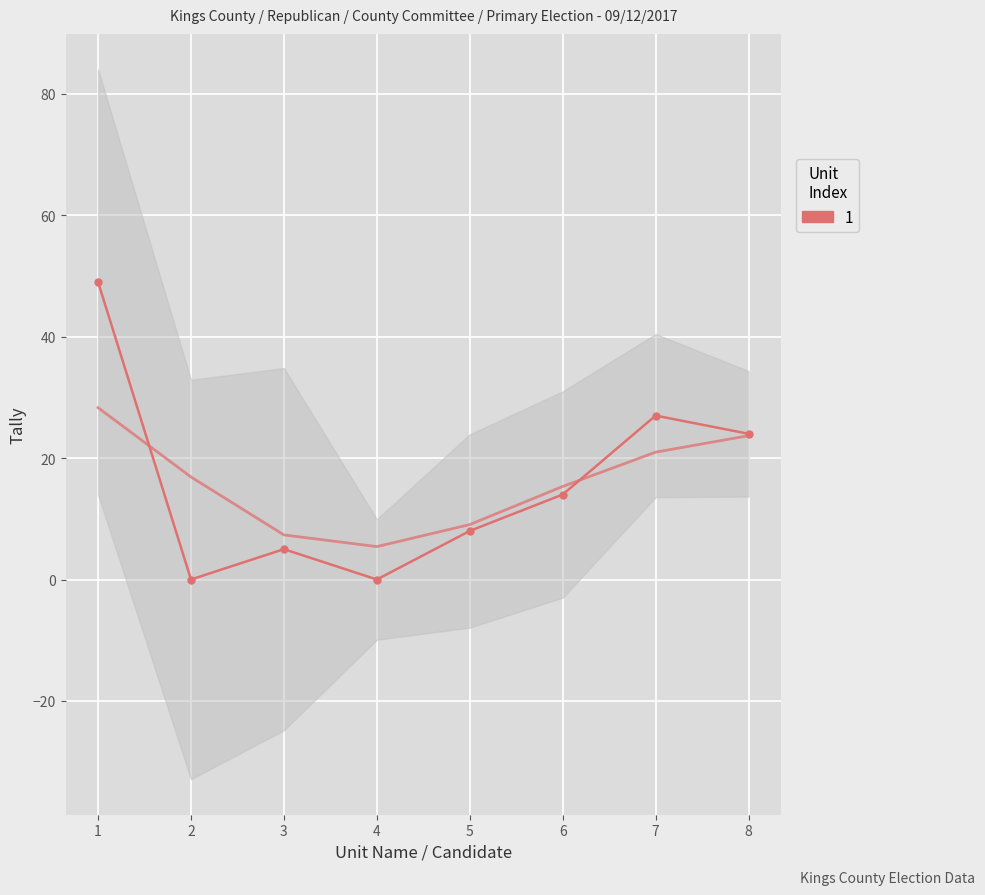

Count the number of values greater than 14.

3